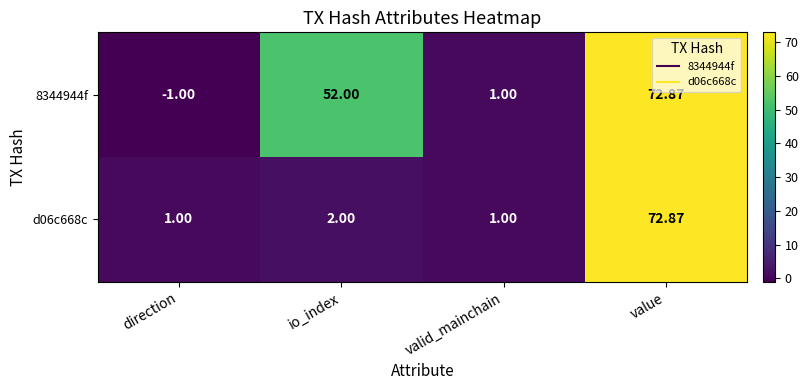

What is the total value across all series at value?

145.7